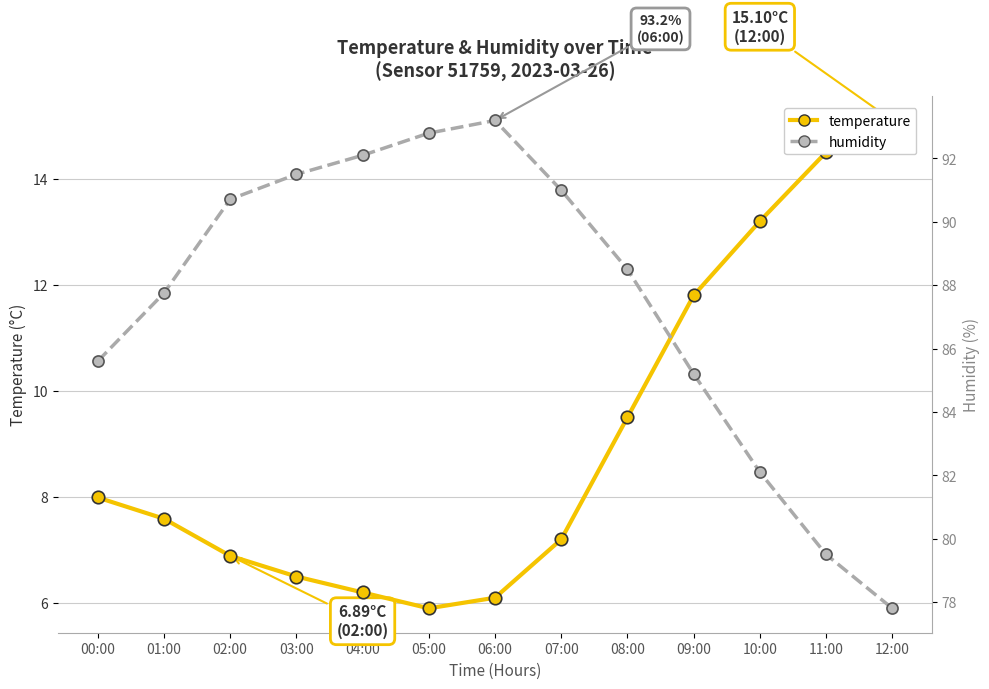

Does the chart display data point markers on the line(s)?

Yes